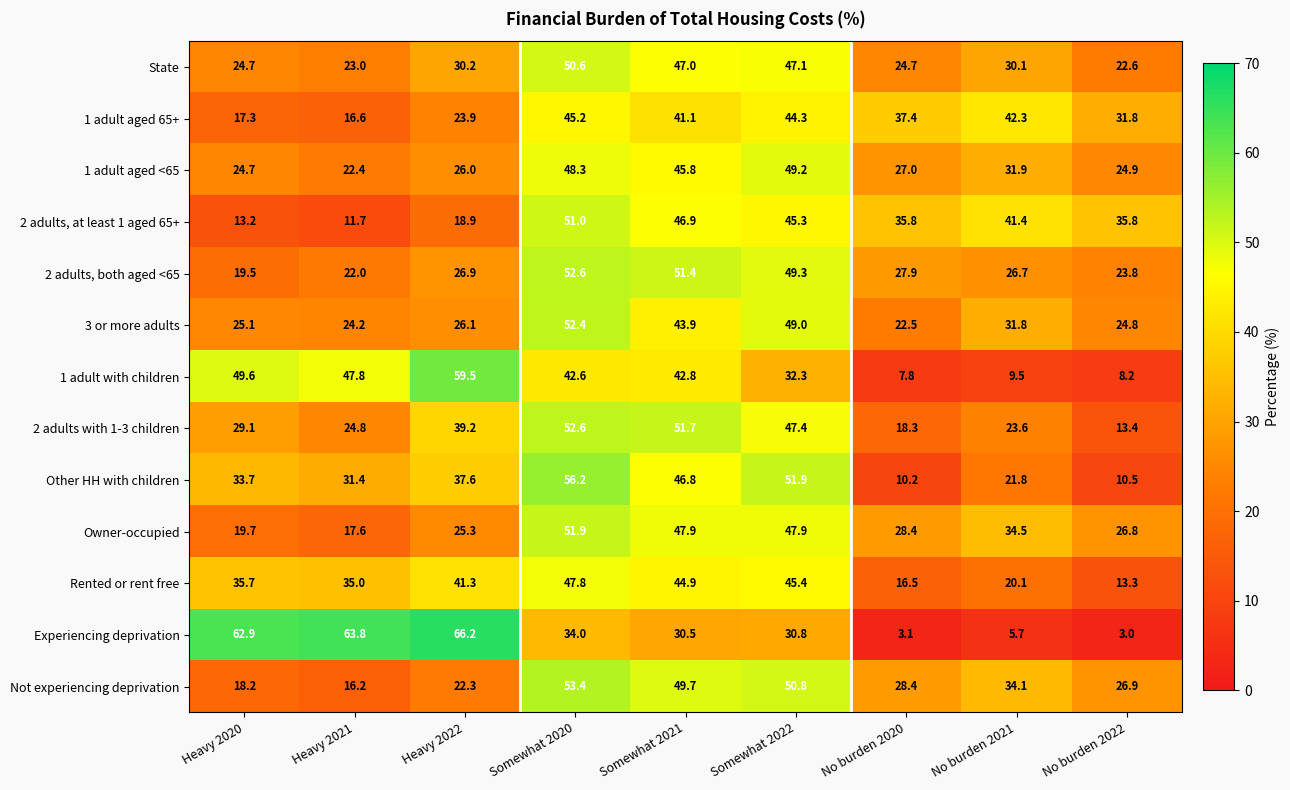

How many data points does each series have?

9